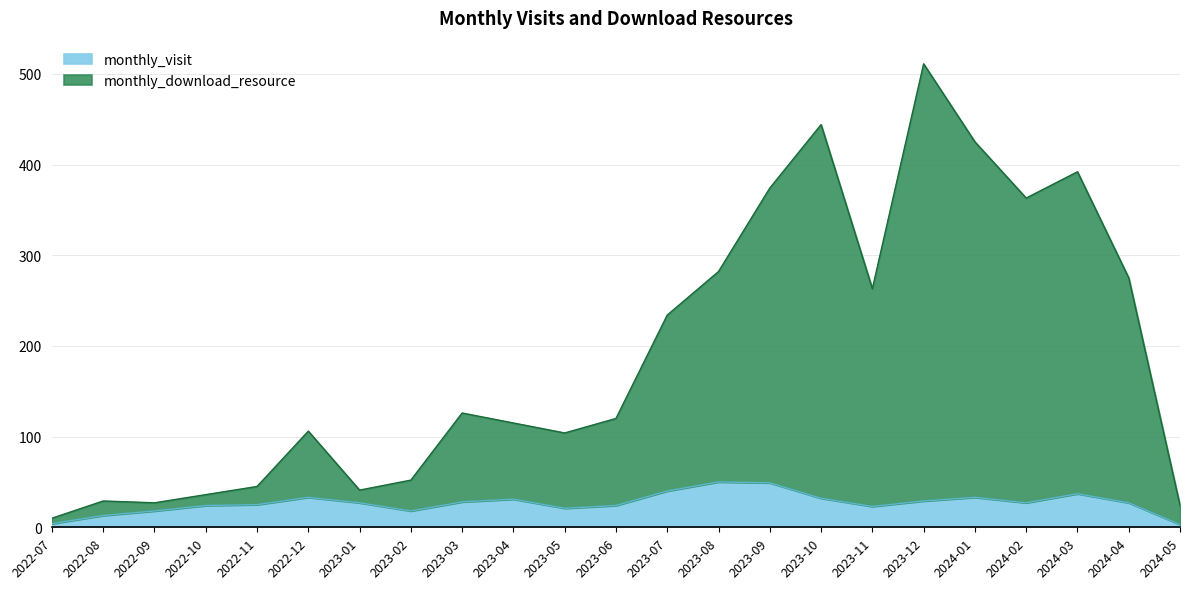

True or false: monthly_visit and monthly_download_resource cross at least once.

False